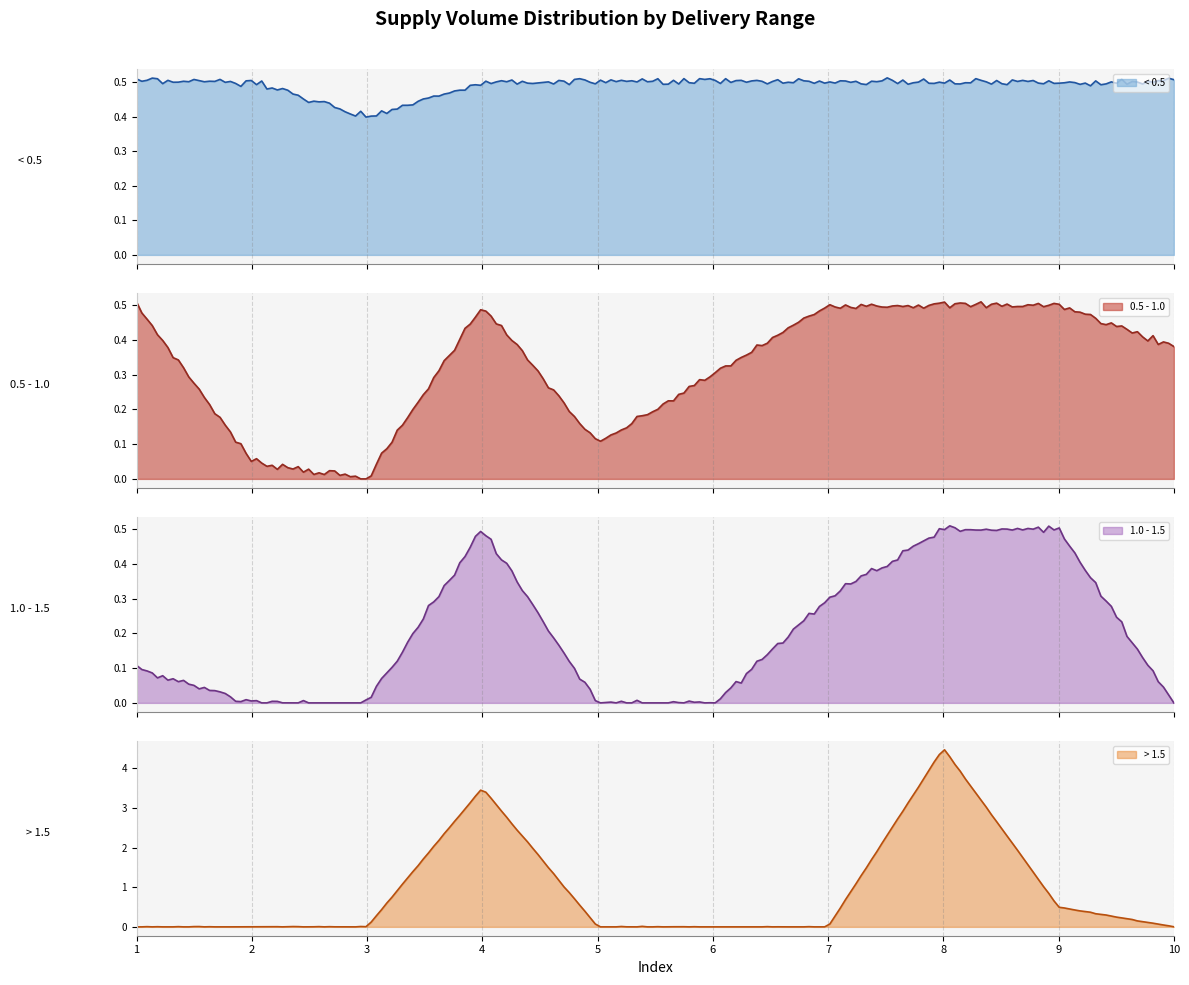

At which category is the sum across all series the highest?

8